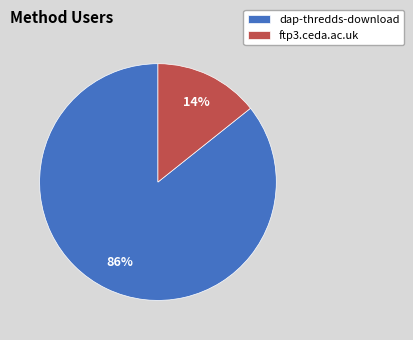

To the nearest percent, what is the average slice percentage?

50%